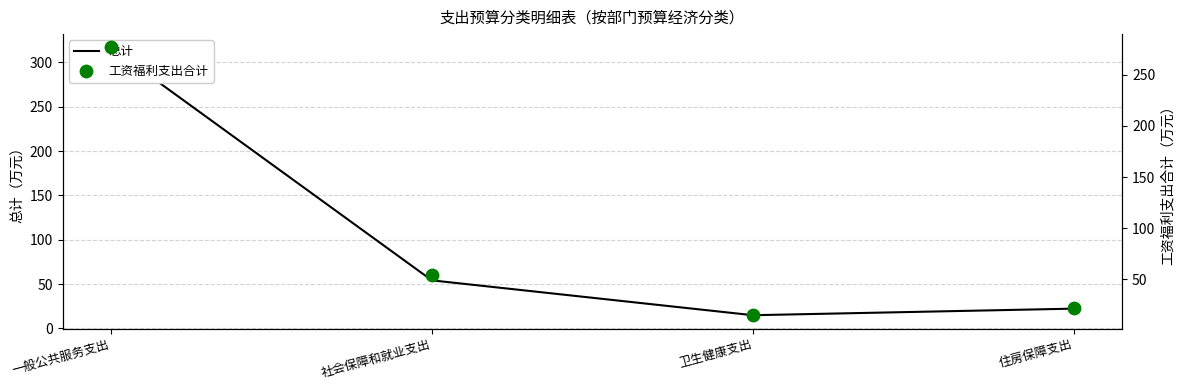

Which series has the largest total across all categories?

总计